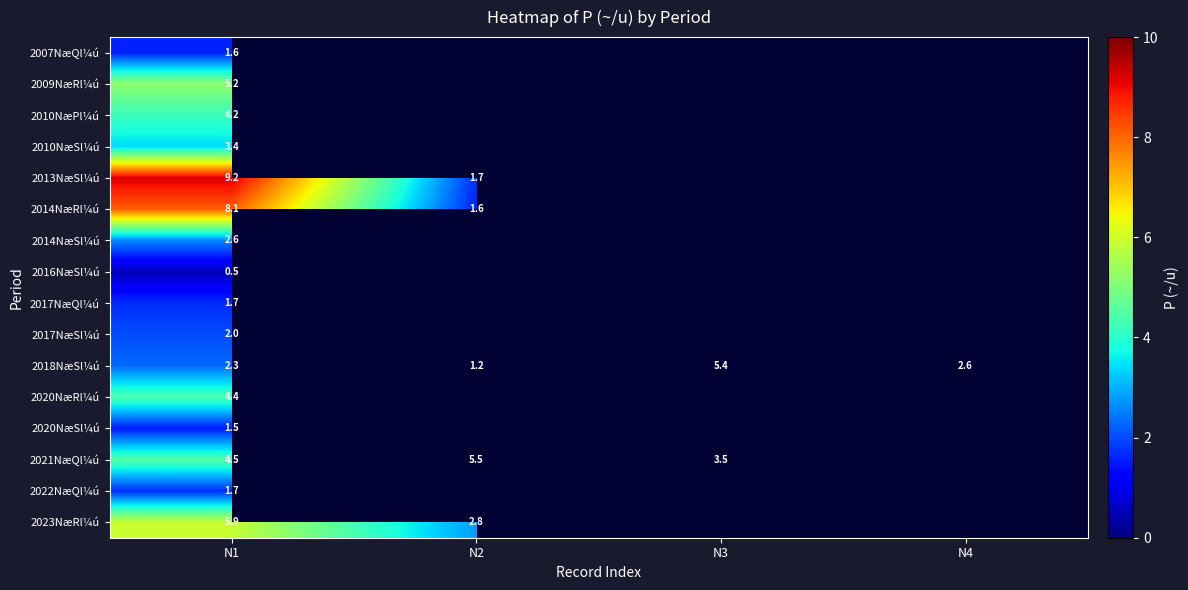

The value of 2014NæSl¼ú at N1 is 2.6. True or false?

True